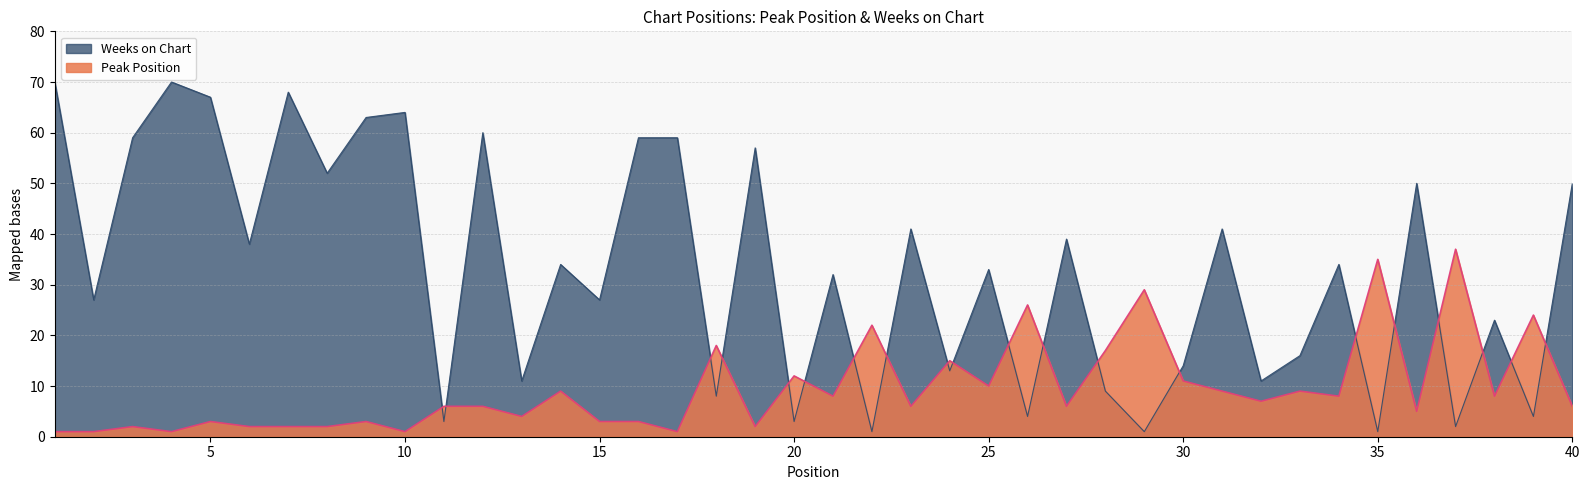

Reading left to right, list all the values displayed in this chart.

Peak Position: 1=1	2=1	3=2	4=1	5=3	6=2	7=2	8=2	9=3	10=1	11=6	12=6	13=4	14=9	15=3	16=3	17=1	18=18	19=2	20=12	21=8	22=22	23=6	24=15	25=10	26=26	27=6	28=17	29=29	30=11	31=9	32=7	33=9	34=8	35=35	36=5	37=37	38=8	39=24	40=6
Weeks on Chart: 1=70	2=27	3=59	4=70	5=67	6=38	7=68	8=52	9=63	10=64	11=3	12=60	13=11	14=34	15=27	16=59	17=59	18=8	19=57	20=3	21=32	22=1	23=41	24=13	25=33	26=4	27=39	28=9	29=1	30=14	31=41	32=11	33=16	34=34	35=1	36=50	37=2	38=23	39=4	40=50